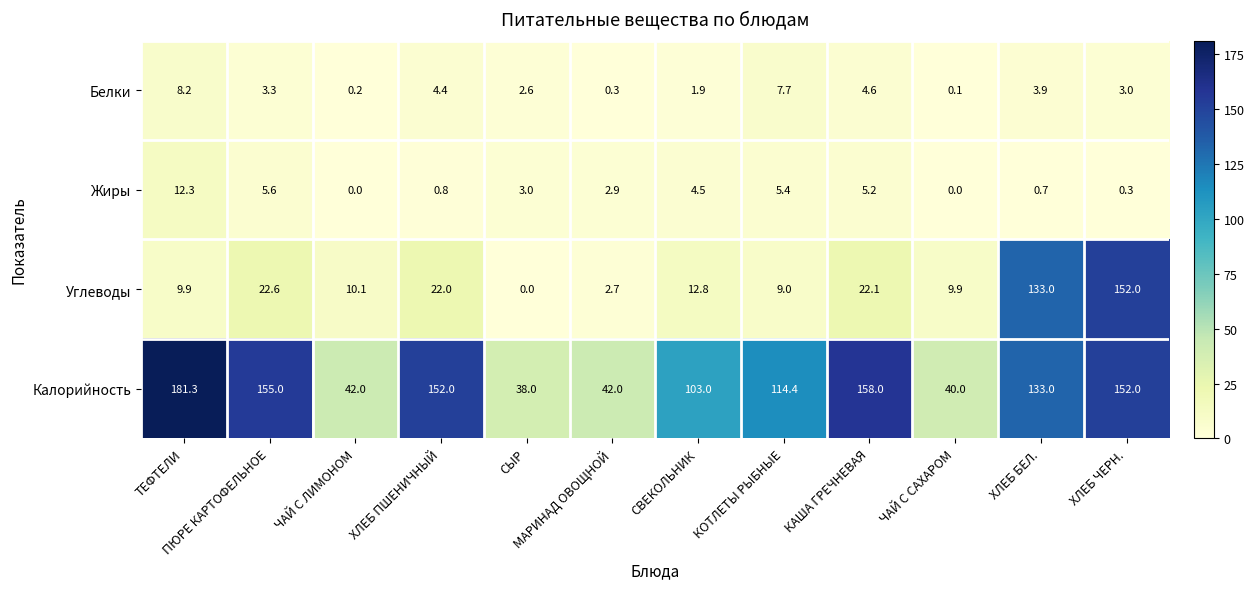

Rank the series at СВЕКОЛЬНИК from lowest to highest value.

Белки, Жиры, Углеводы, Калорийность